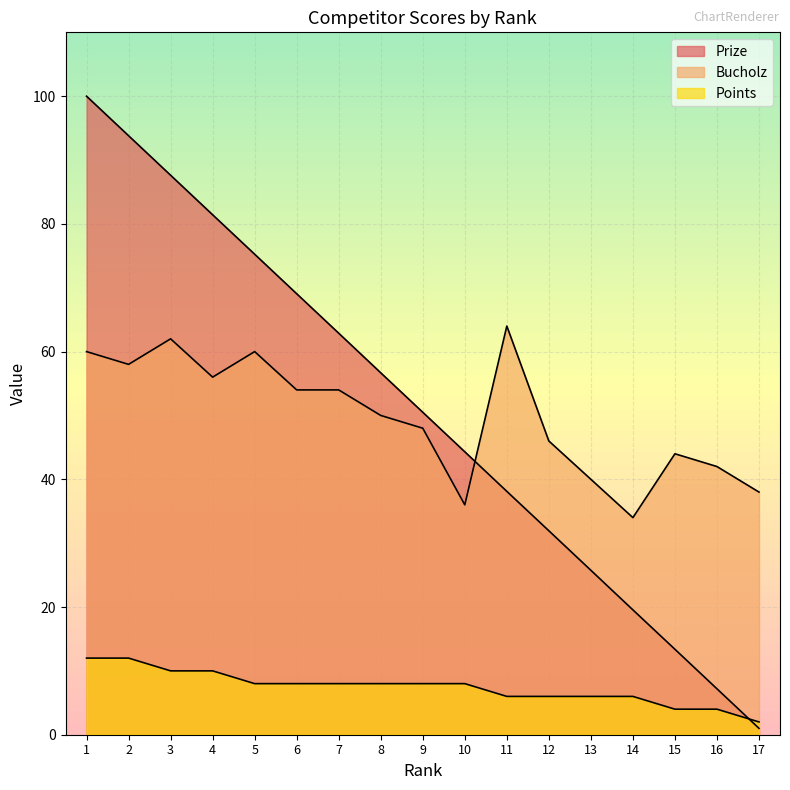

What is the approximate value of Bucholz at 11?

64.0